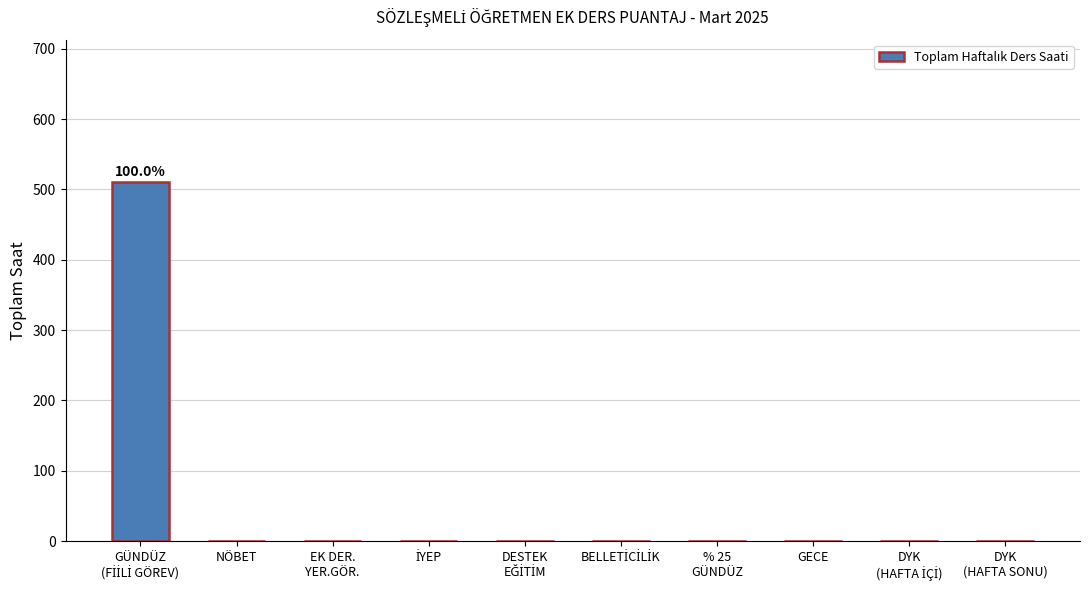

True or false: the data shows 295 at NÖBET.

False